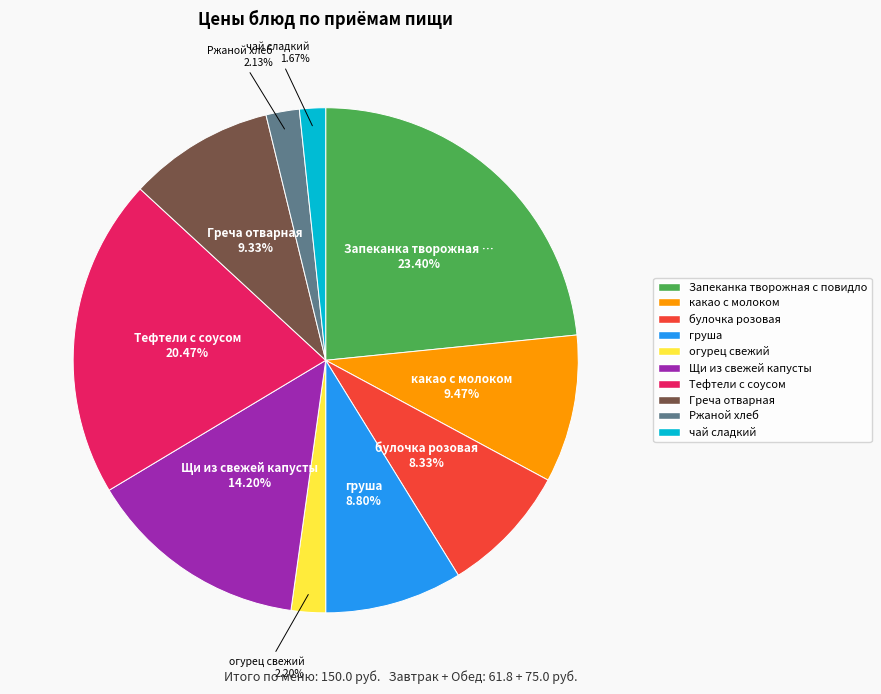

How much of the chart is everything except Запеканка творожная с повидло?

76.6%